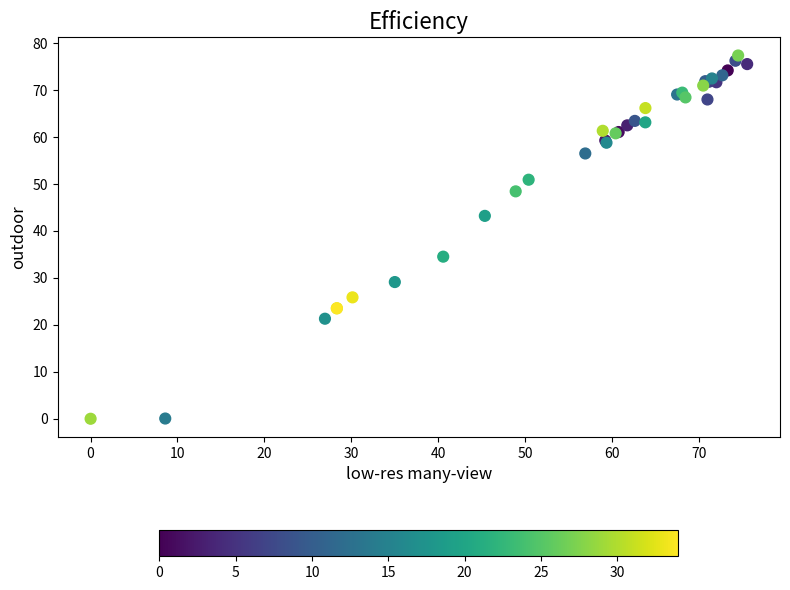

What Y value in the scatter plot is closest to 38?

34.5